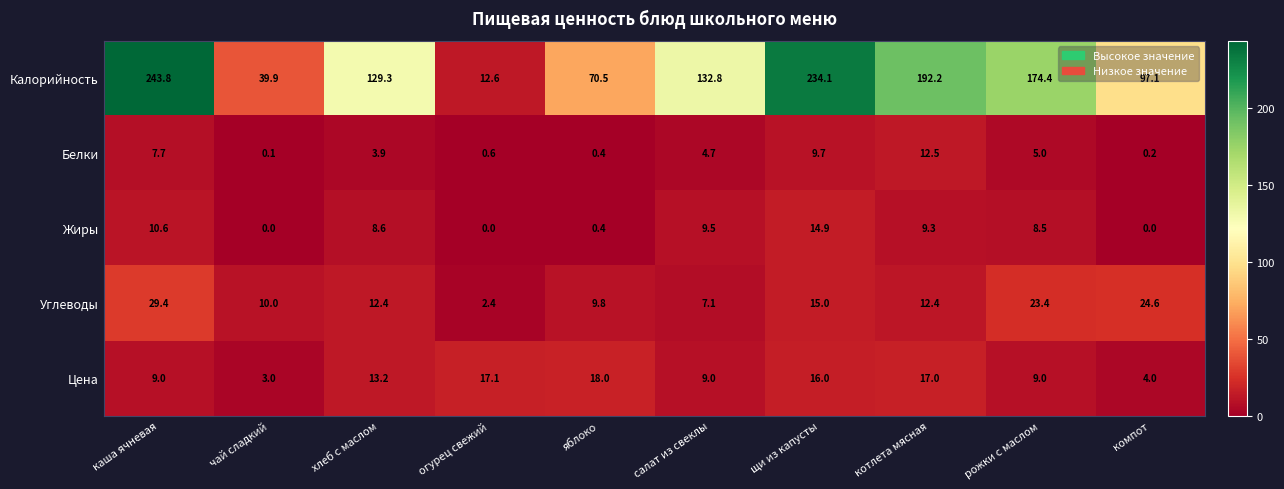

Which series changed the most between салат из свеклы and рожки с маслом?

Калорийность